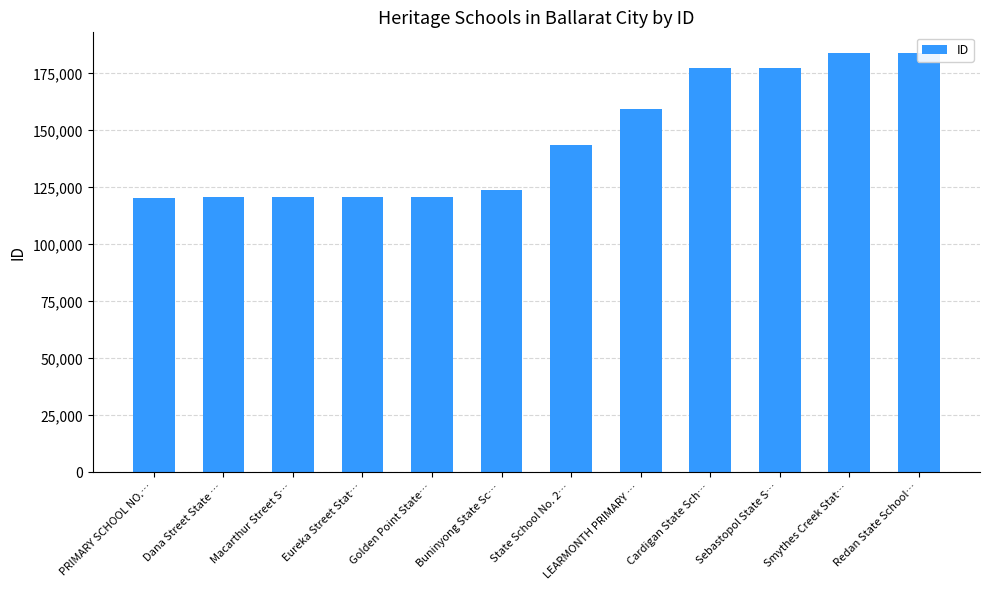

Where does the data first go above 143610?

LEARMONTH PRIMARY …